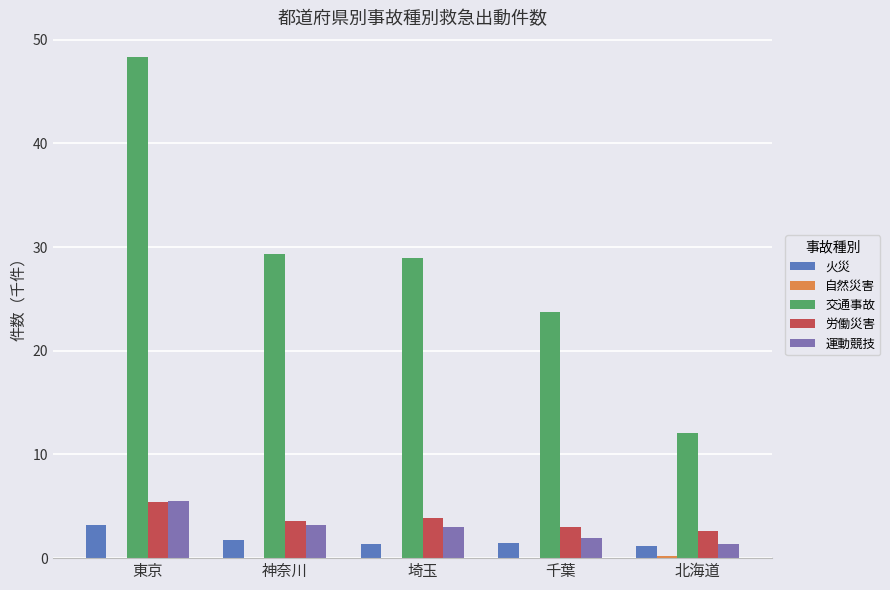

Is the value of 交通事故 at 神奈川 greater than the value of 労働災害 at 東京?

Yes